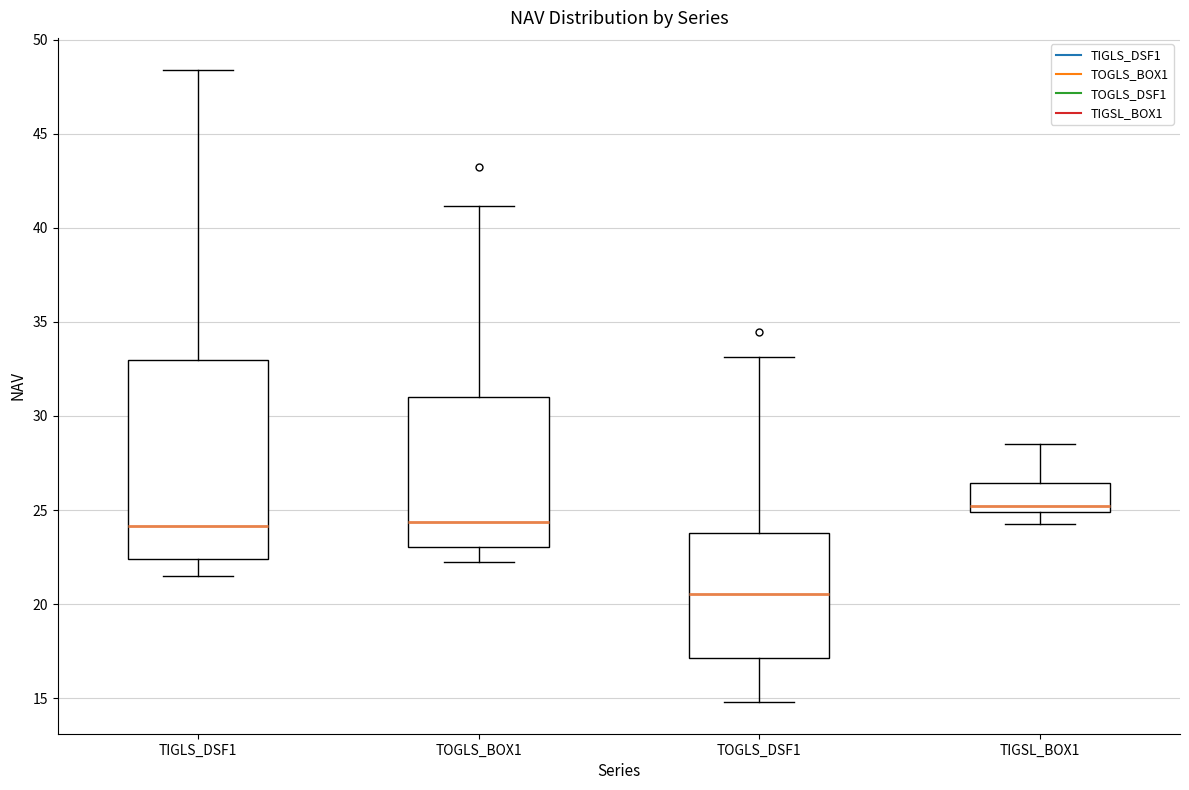

Reading left to right, read every box against the y-axis: the position of its median line, the range the box covers, and the ends of its whiskers. The values are not printed on the chart, so give them approximately, as read against the axis.

TIGLS_DSF1: median 24.0, box 22.5 to 33.0, whiskers 21.5 to 48.5
TOGLS_BOX1: median 24.5, box 23.0 to 31.0, whiskers 22.0 to 41.0
TOGLS_DSF1: median 20.5, box 17.0 to 24.0, whiskers 15.0 to 33.0
TIGSL_BOX1: median 25.0 (just above the box's lower edge), box 25.0 to 26.5, whiskers 24.5 to 28.5